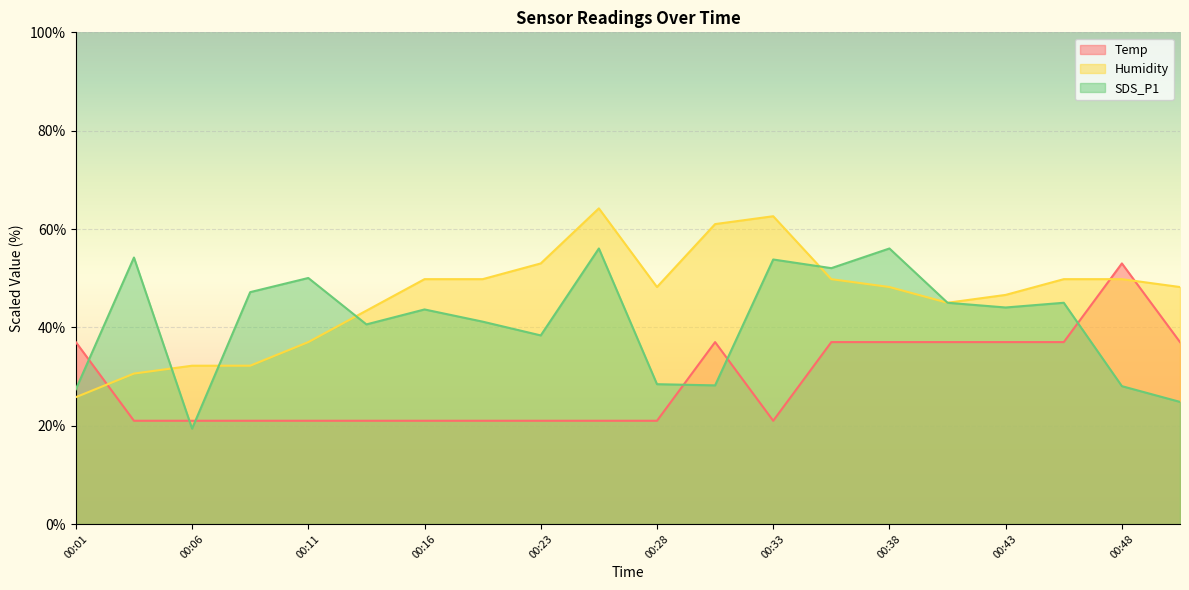

What is the minimum value for SDS_P1?

19.4